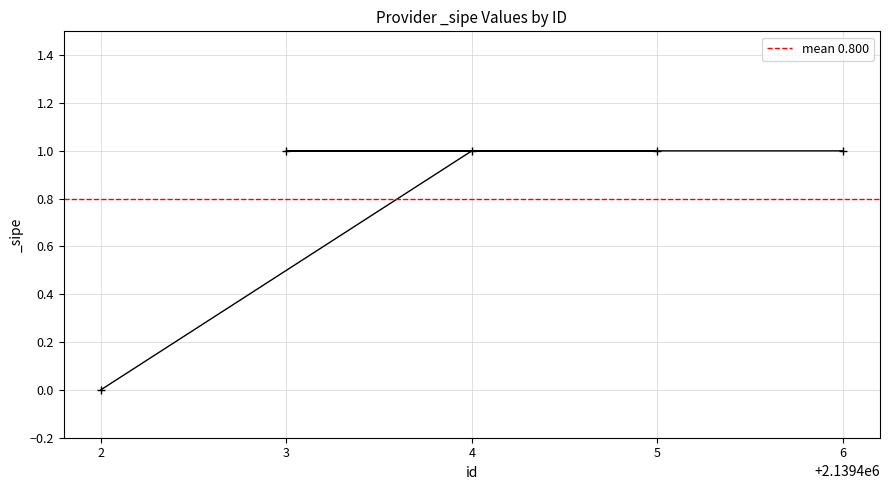

What is the ratio of the value at 3 to the value at 5?

1.0